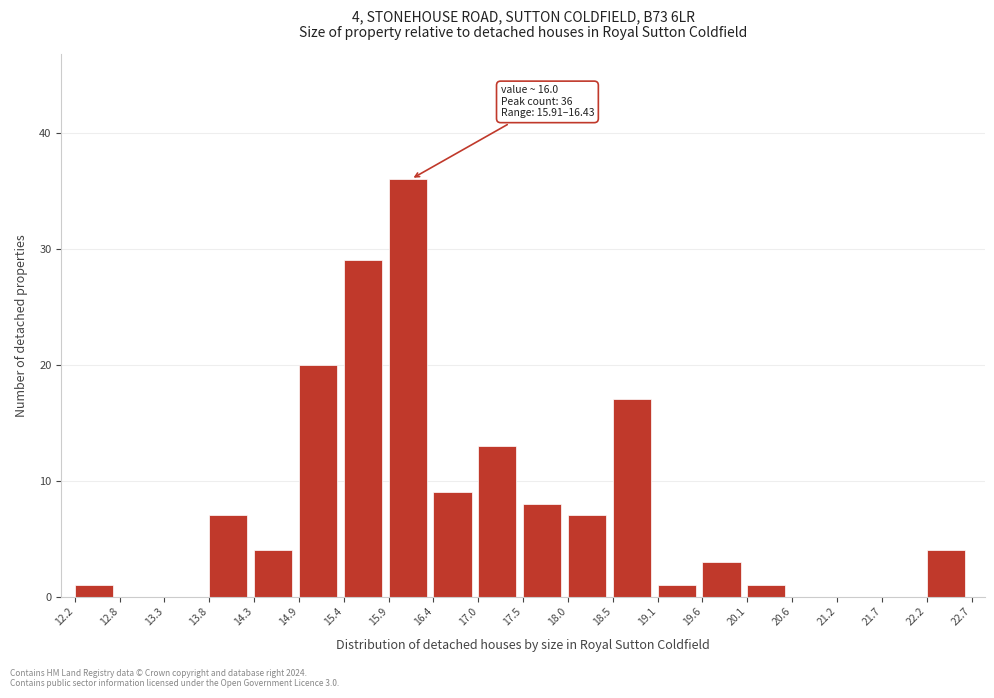

Over which range of the x-axis is the bar tallest?

15.9 to 16.4